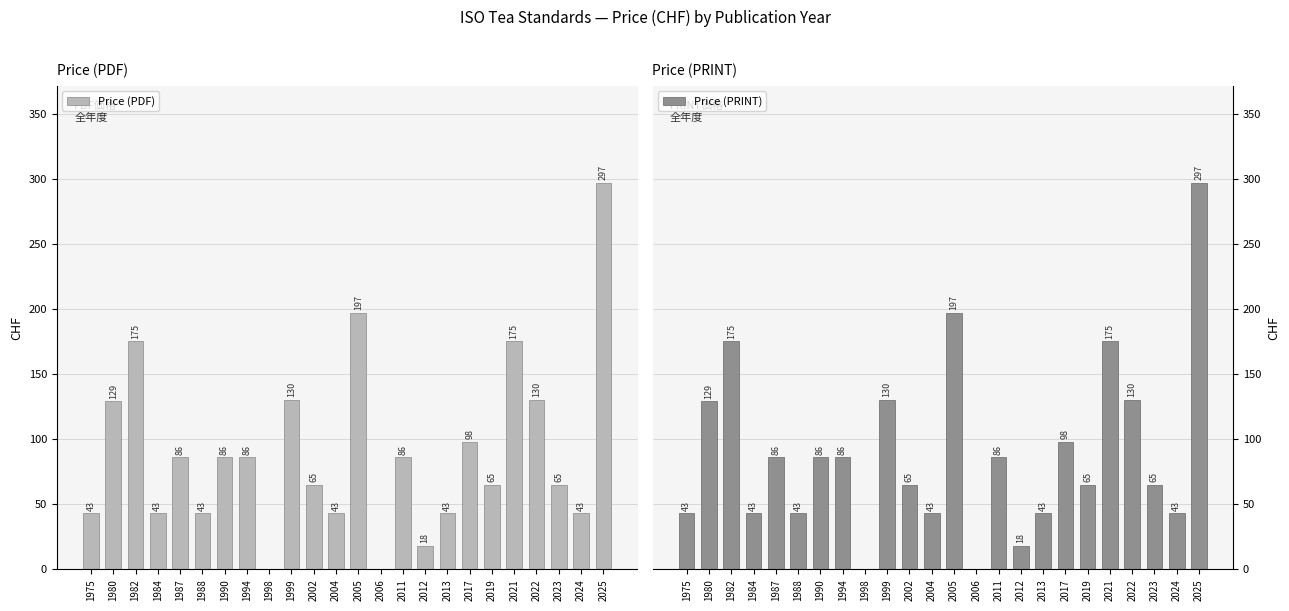

Reading left to right, transcribe all the data shown in this chart.

Price (PDF): 43	129	175	43	86	43	86	86	0	130	65	43	197	0	86	18	43	98	65	175	130	65	43	297
Price (PRINT): 43	129	175	43	86	43	86	86	0	130	65	43	197	0	86	18	43	98	65	175	130	65	43	297